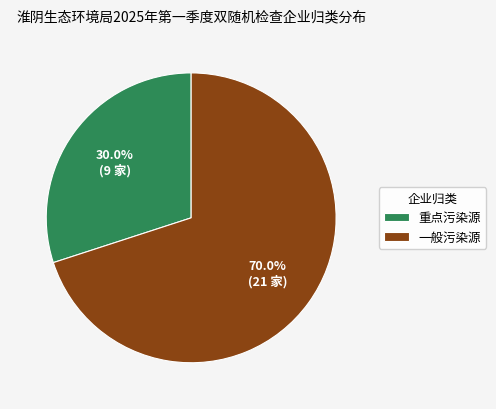

What is the total percentage of 重点污染源 and 一般污染源?

100.0%